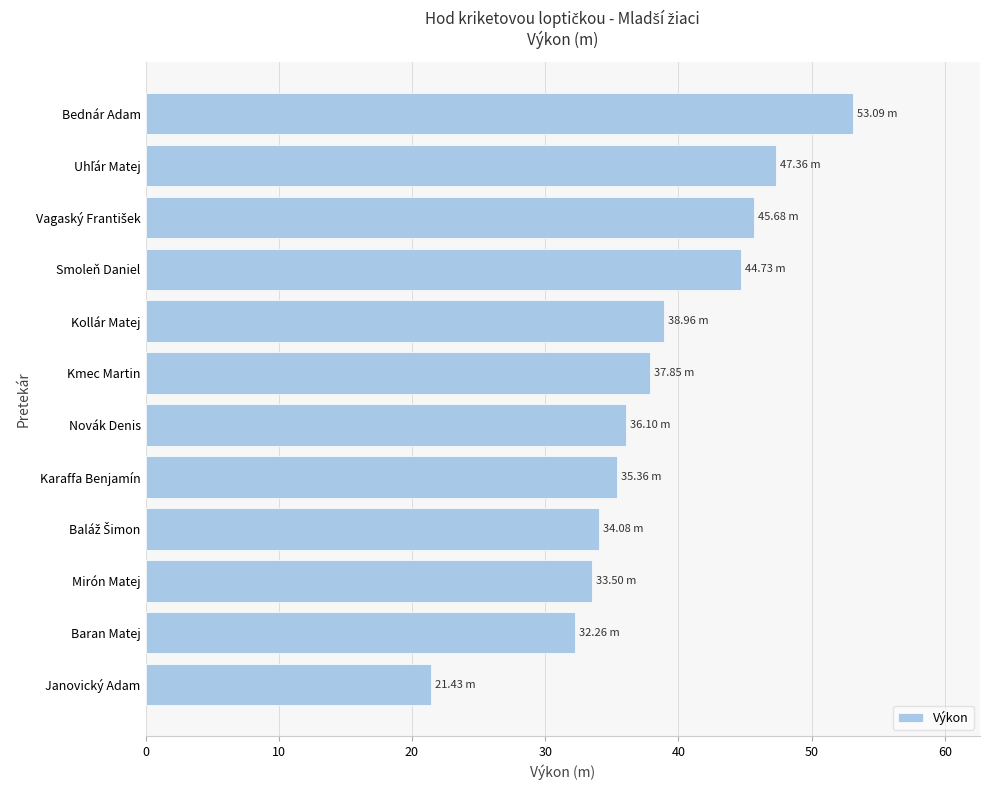

What is the average value?

38.4